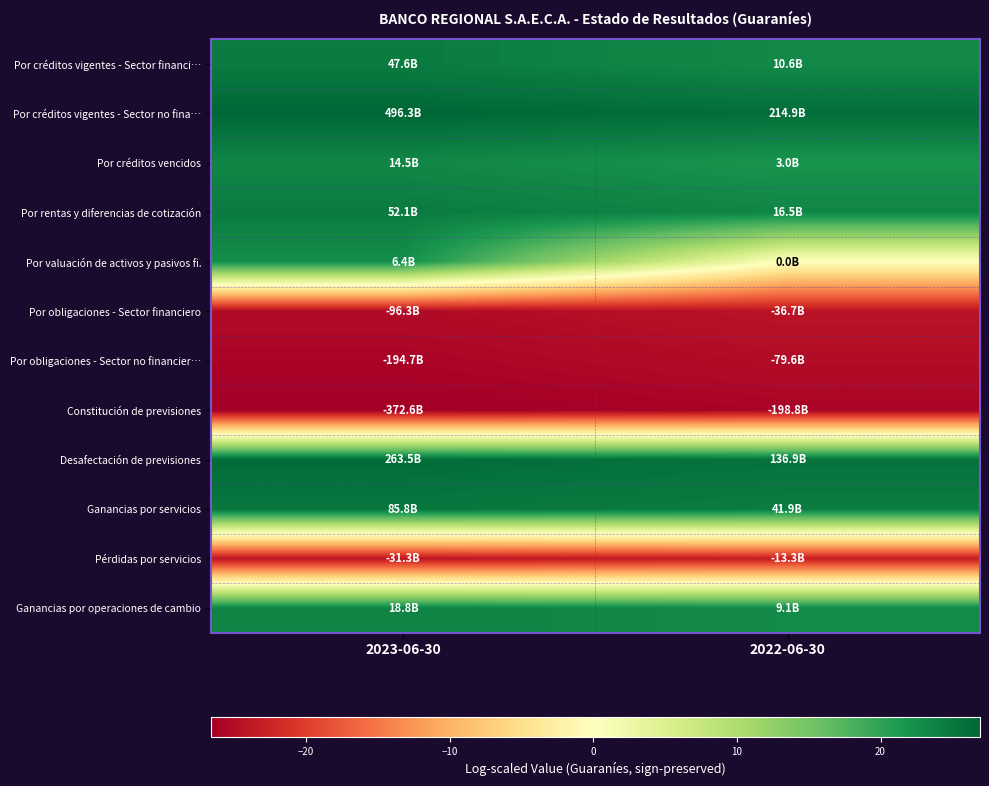

Rank the series by their maximum value, from lowest to highest.

Constitución de previsiones, Por obligaciones - Sector no financier…, Por obligaciones - Sector financiero, Pérdidas por servicios, Por valuación de activos y pasivos fi., Por créditos vencidos, Ganancias por operaciones de cambio, Por créditos vigentes - Sector financi…, Por rentas y diferencias de cotización, Ganancias por servicios, Desafectación de previsiones, Por créditos vigentes - Sector no fina…